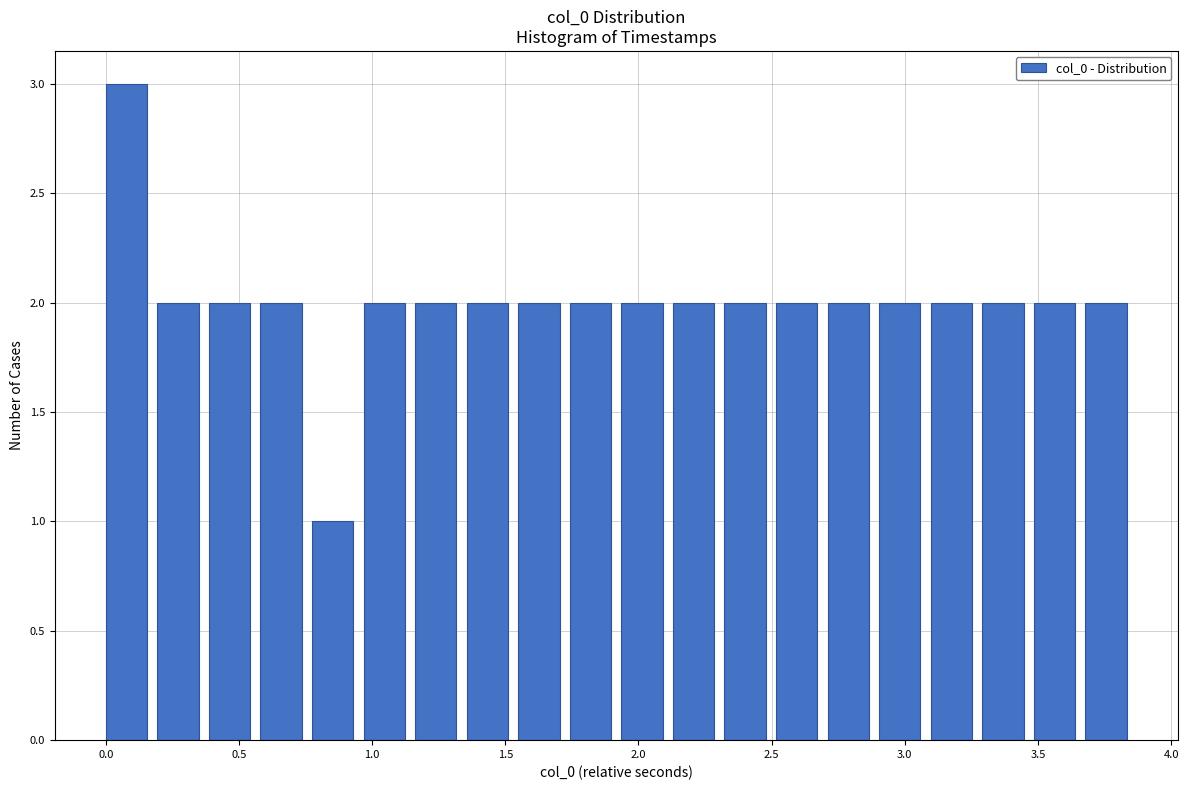

Read against the x-axis, roughly where is the centre of the tallest bar?

0.10